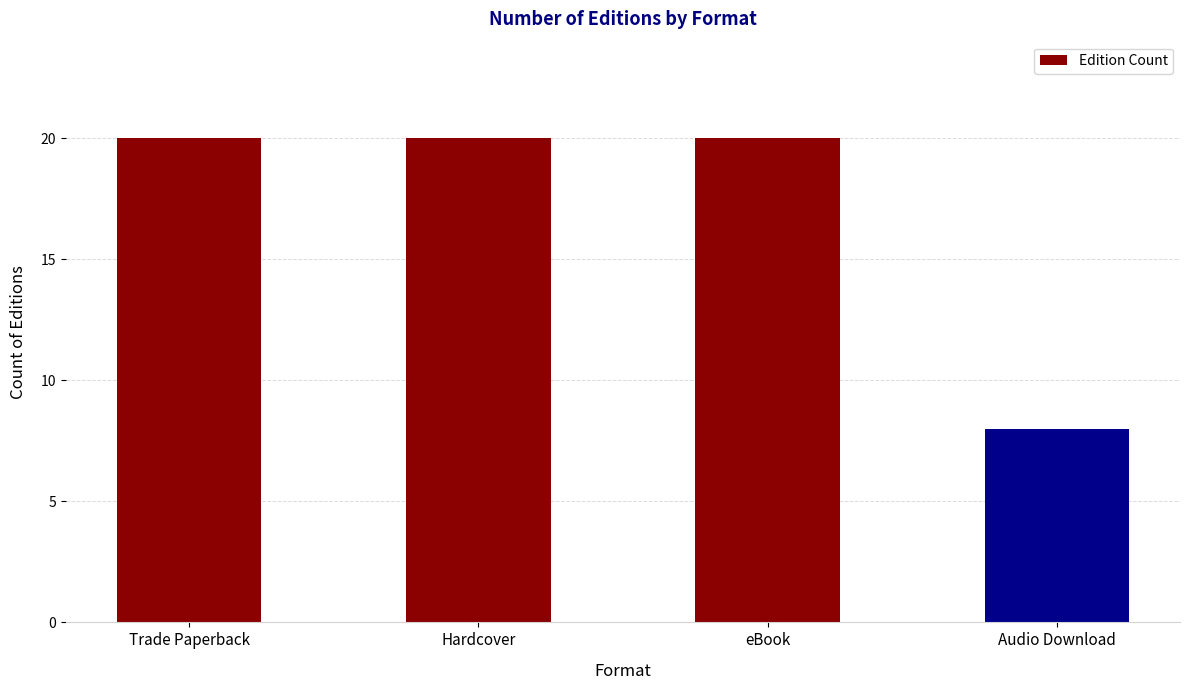

What is the smallest value displayed?

8